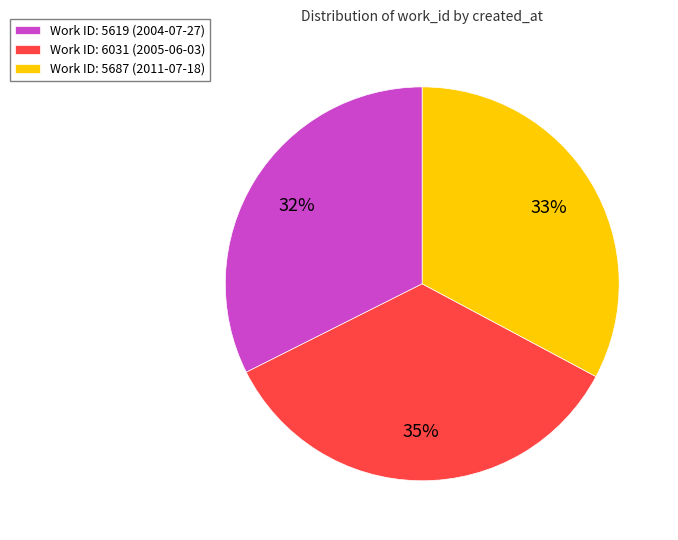

Is the sum of Work ID: 6031 (2005-06-03) and Work ID: 5619 (2004-07-27) greater than half?

Yes